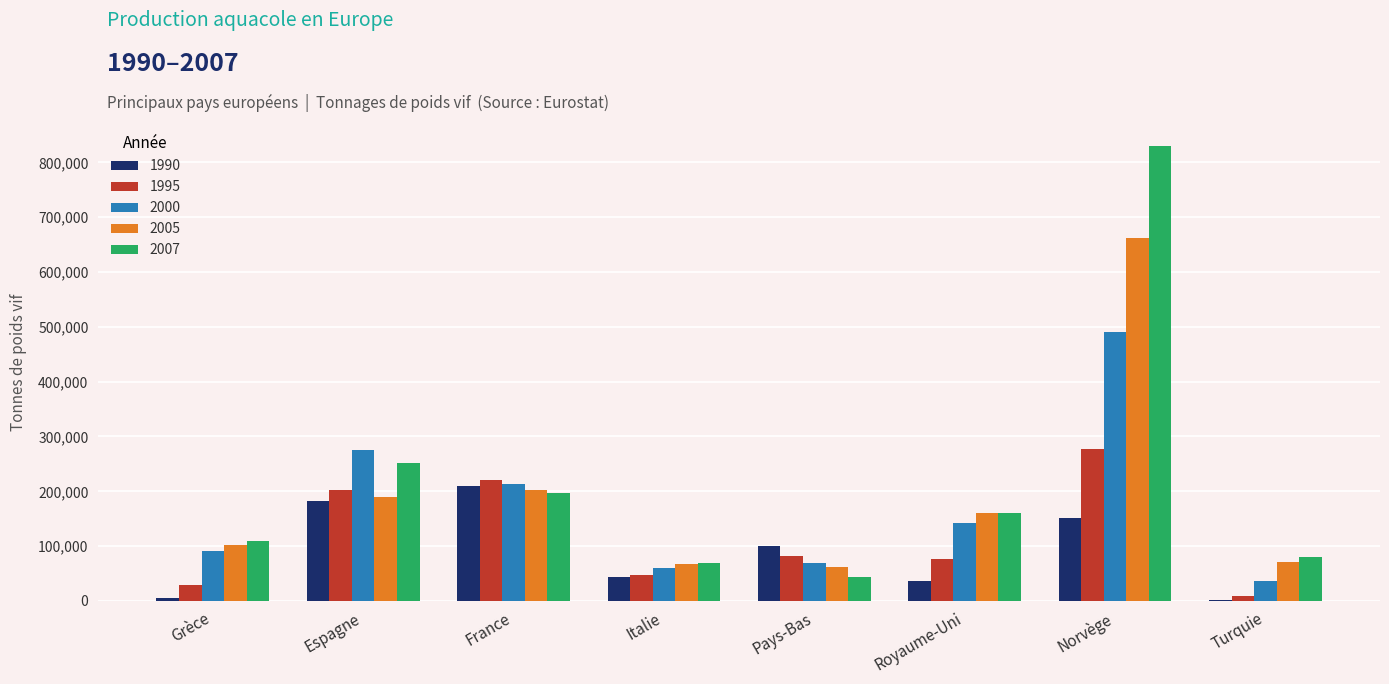

The 2000 series shows 275490 at Espagne. True or false?

True